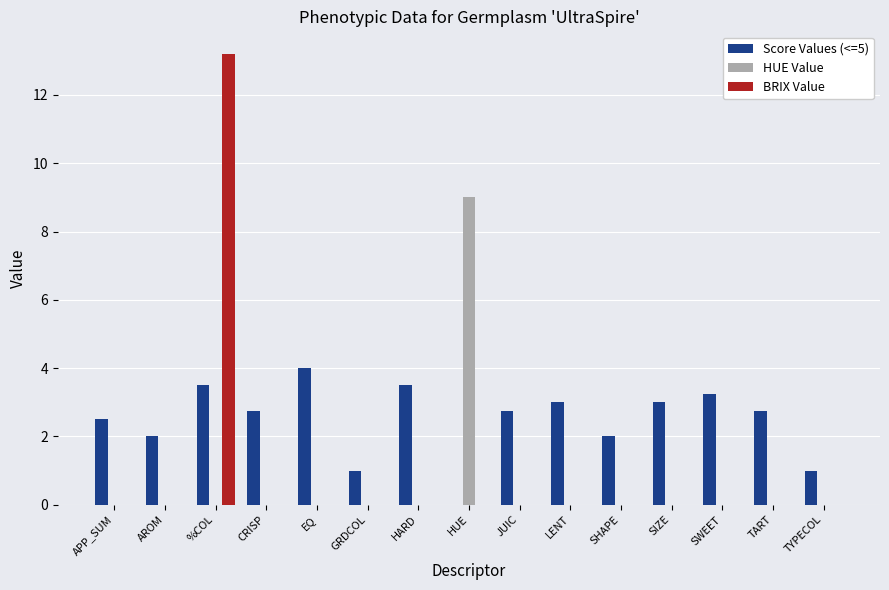

What is the sum of the BRIX Value values at %COL and CRISP?

13.2